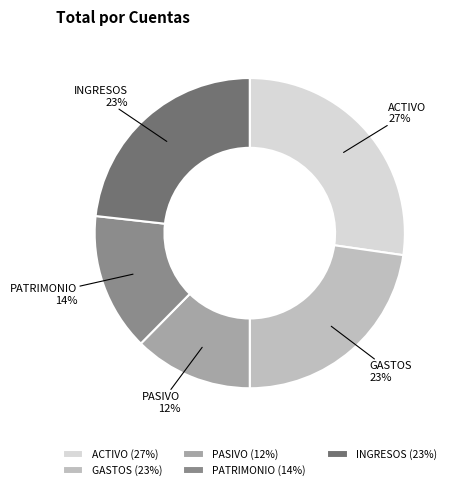

Is it true that ACTIVO is 40% of the pie?

False